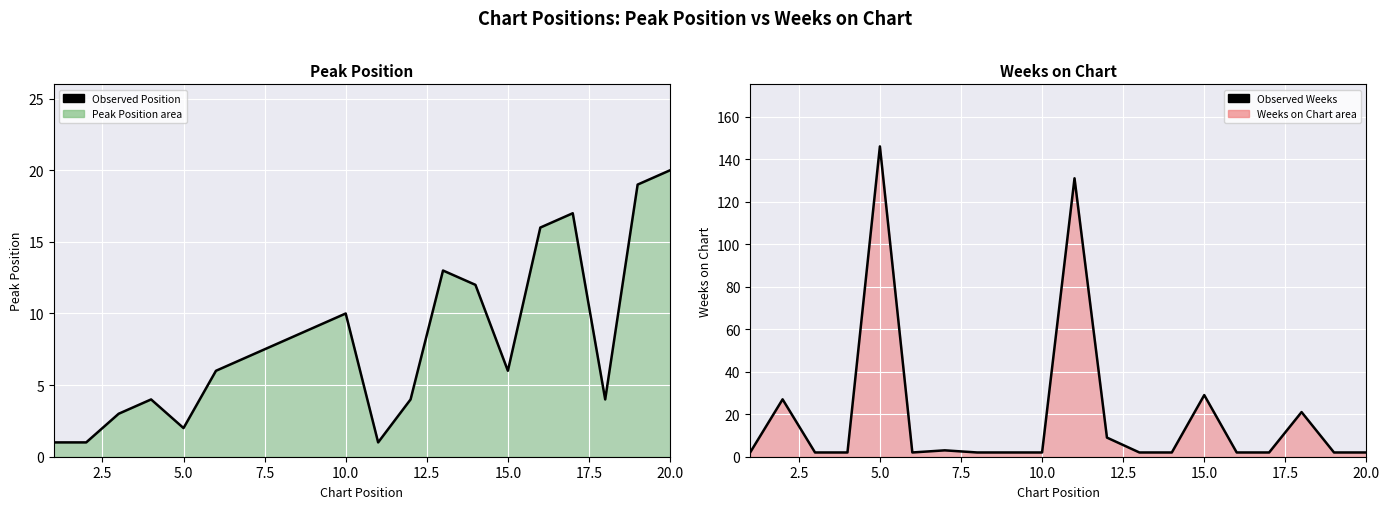

Which series has the widest spread of values?

Observed Weeks